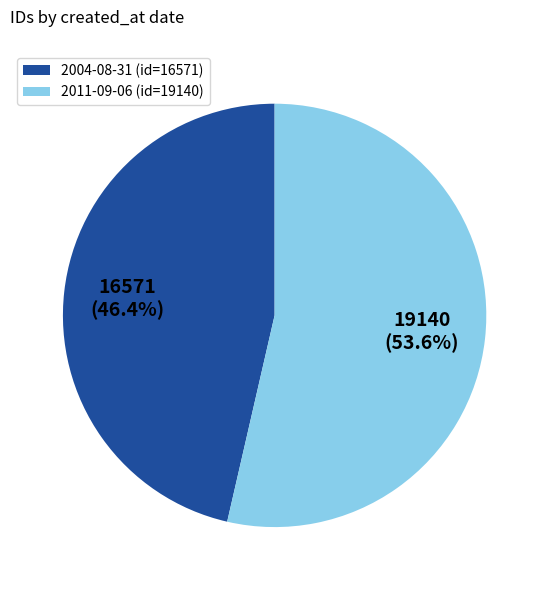

What percentage is the 2011-09-06 slice, to the nearest percent?

54%